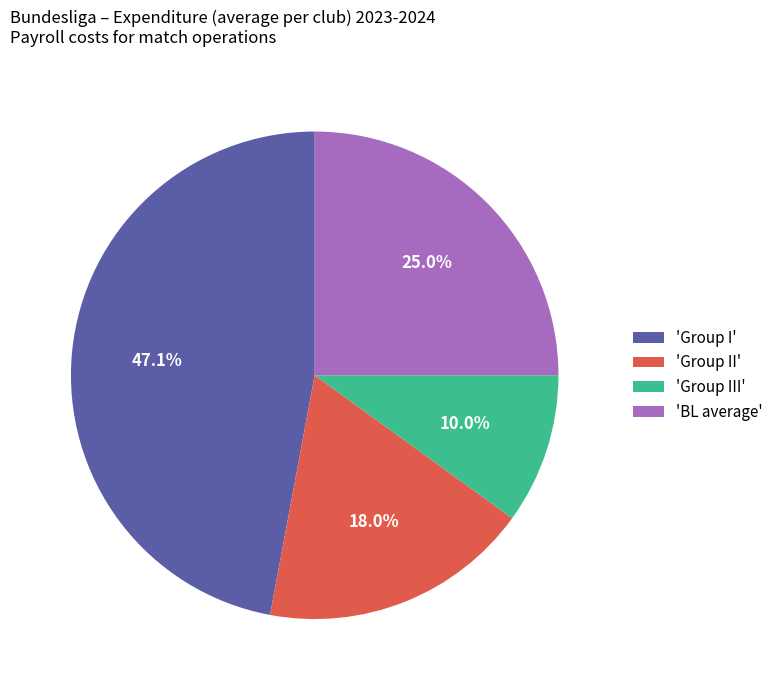

How many segments does this pie chart have?

4